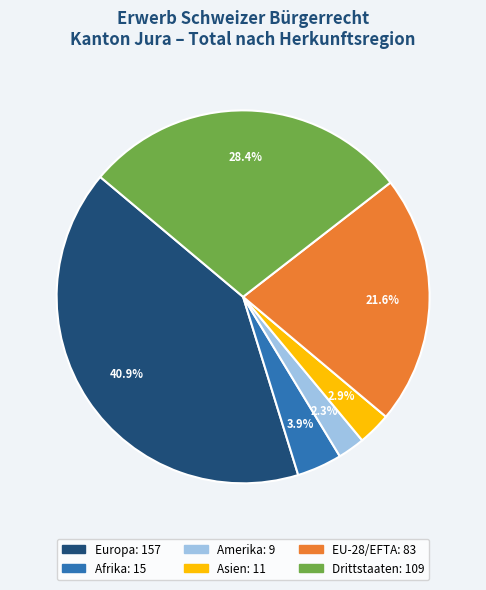

Which has a higher value, Drittstaaten or EU-28/EFTA?

Drittstaaten